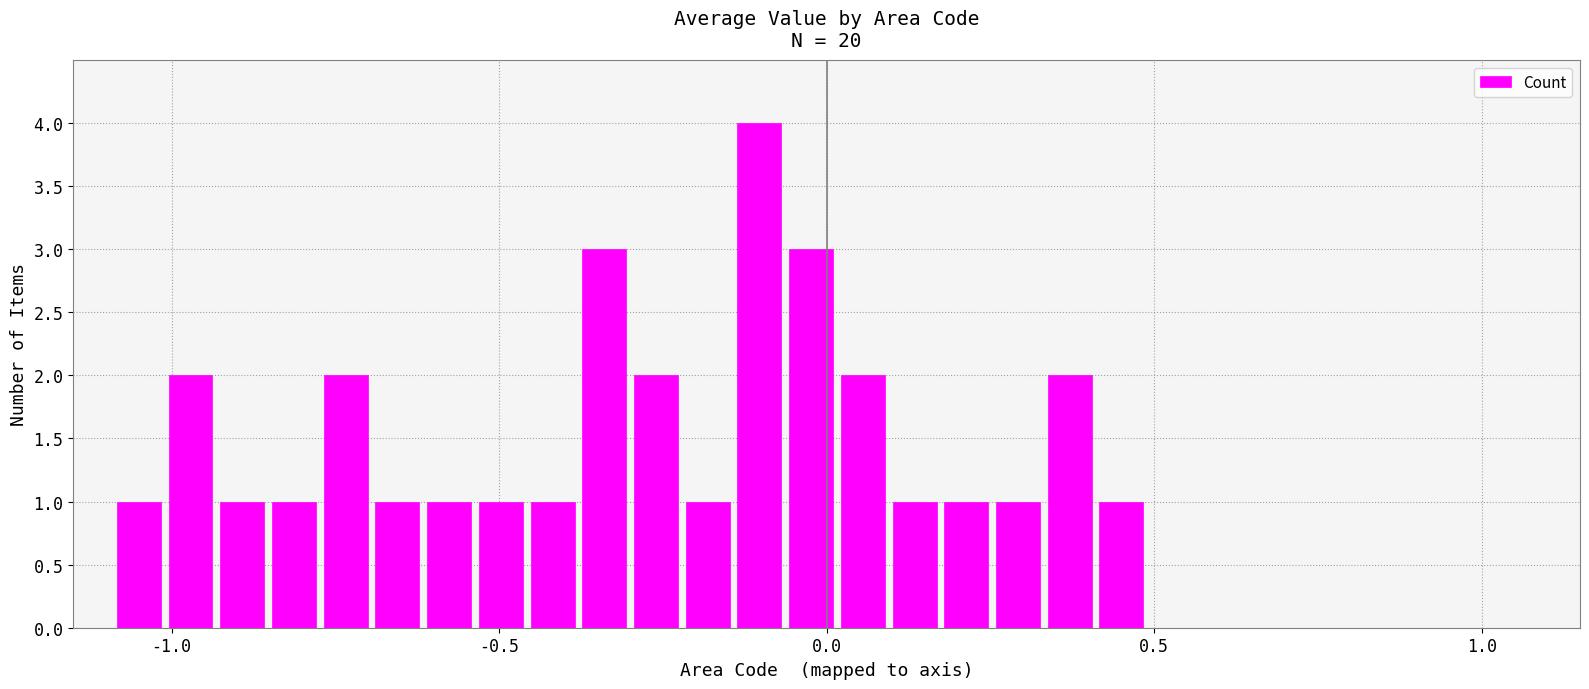

How many categories are shown in the chart?

20